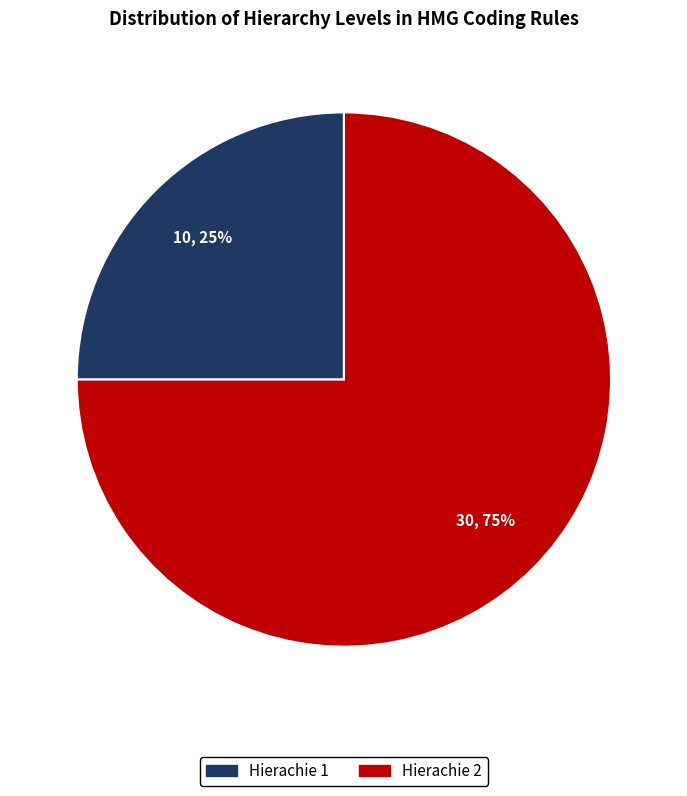

Which slice is the smallest?

Hierachie 1